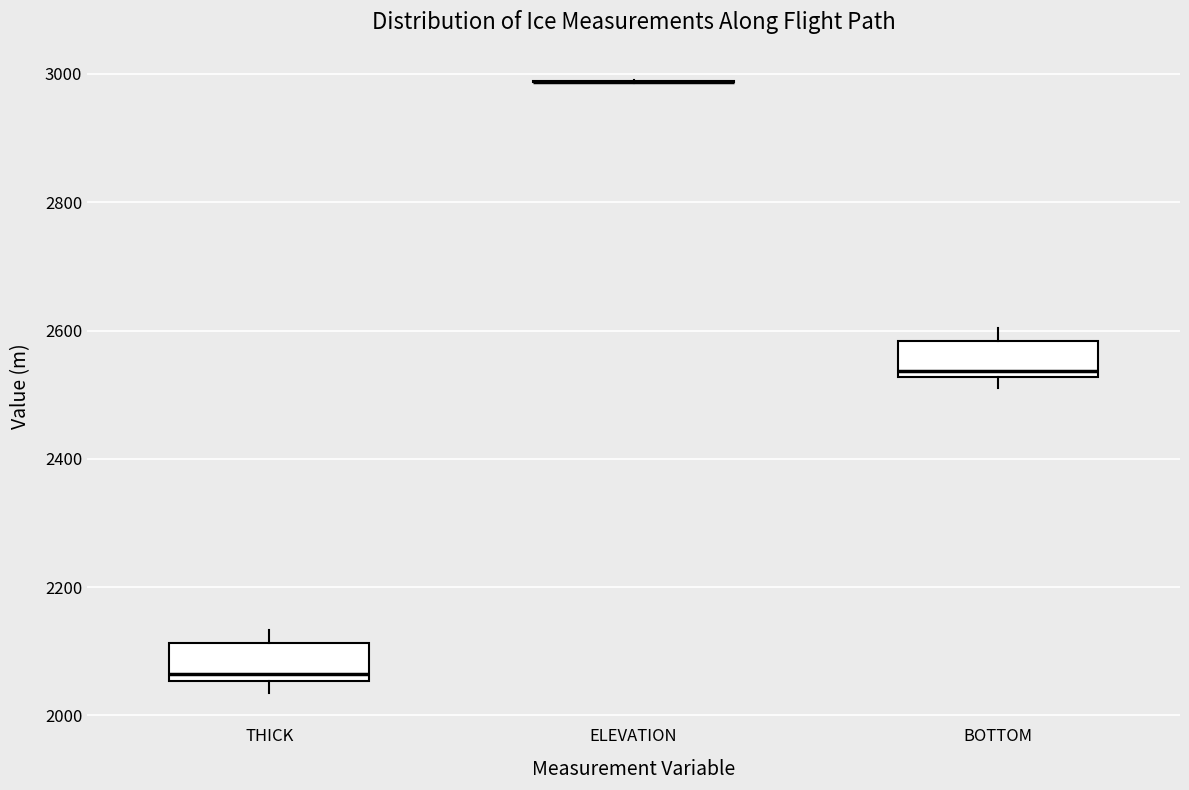

Reading left to right, transcribe this box plot: for each box, give where its median line is, the range the box spans, and where its two whiskers end, as read against the y-axis. The values are not printed on the chart, so give them approximately, as read against the axis.

THICK: median 2060 (just above the box's lower edge), box 2060 to 2120, whiskers 2040 to 2140
ELEVATION: box collapsed to a line at 2980, whiskers 2980 to 2980
BOTTOM: median 2540, box 2520 to 2580, whiskers 2520 (just below the box's lower edge) to 2600